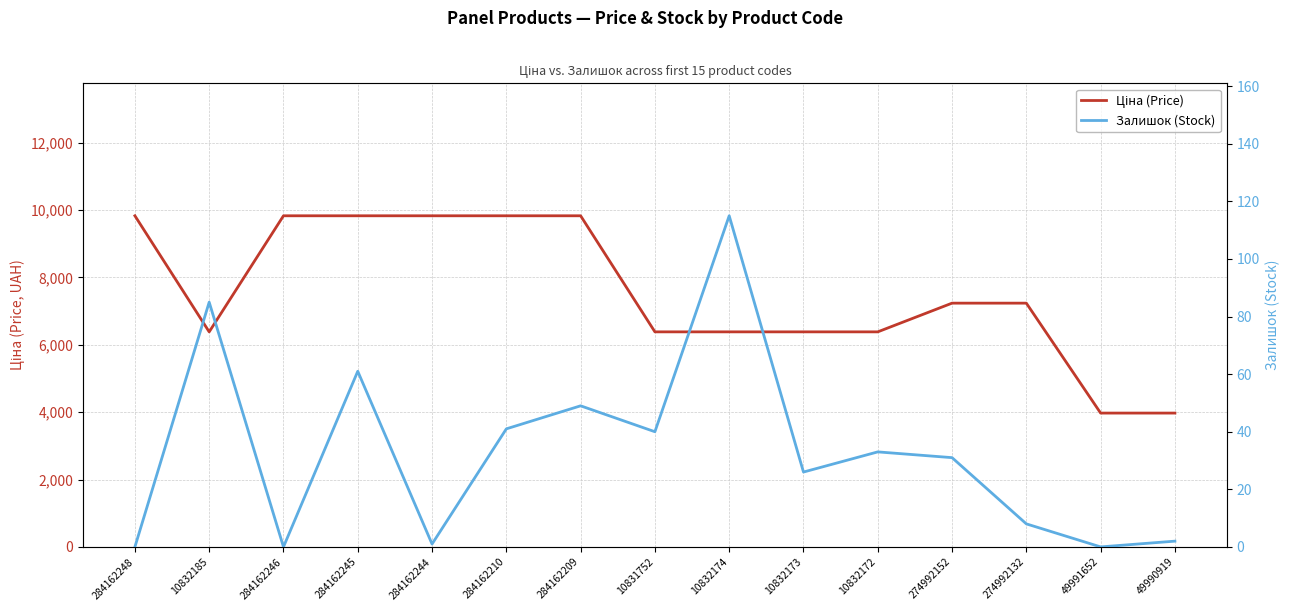

What is the difference between the maximum and minimum values in the Ціна (Price) series?

5856.6